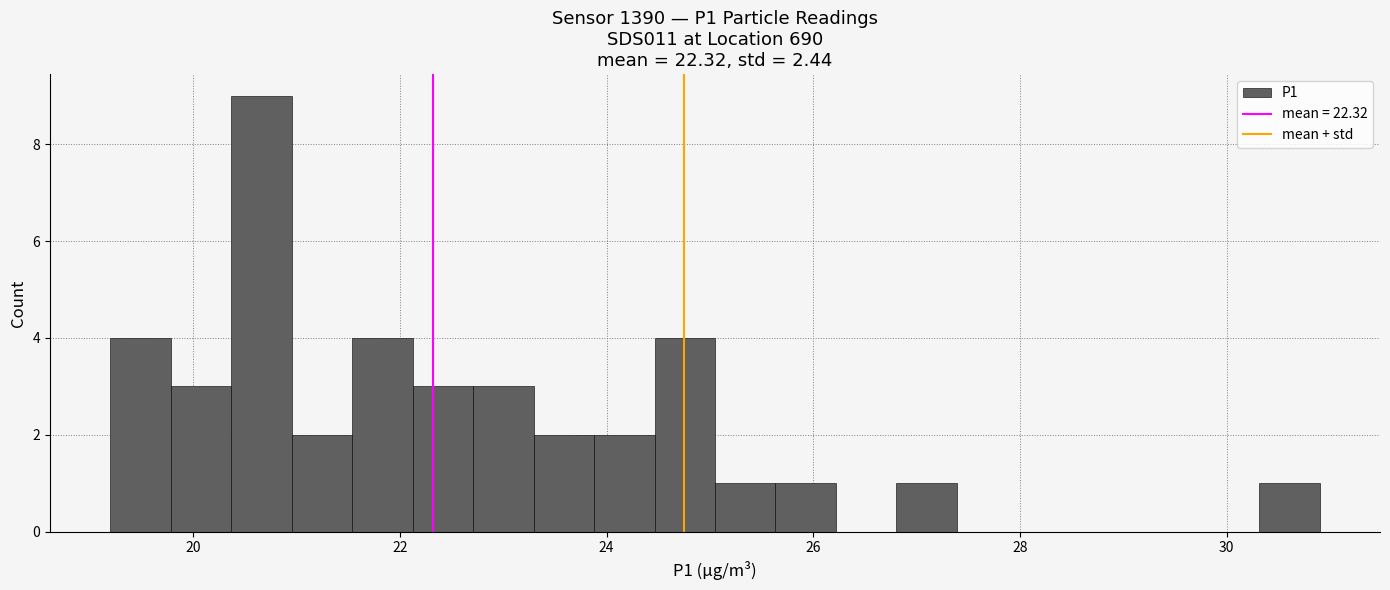

Around what value on the x-axis is the tallest bar? Give the approximate position of its centre, as read against the axis.

20.6